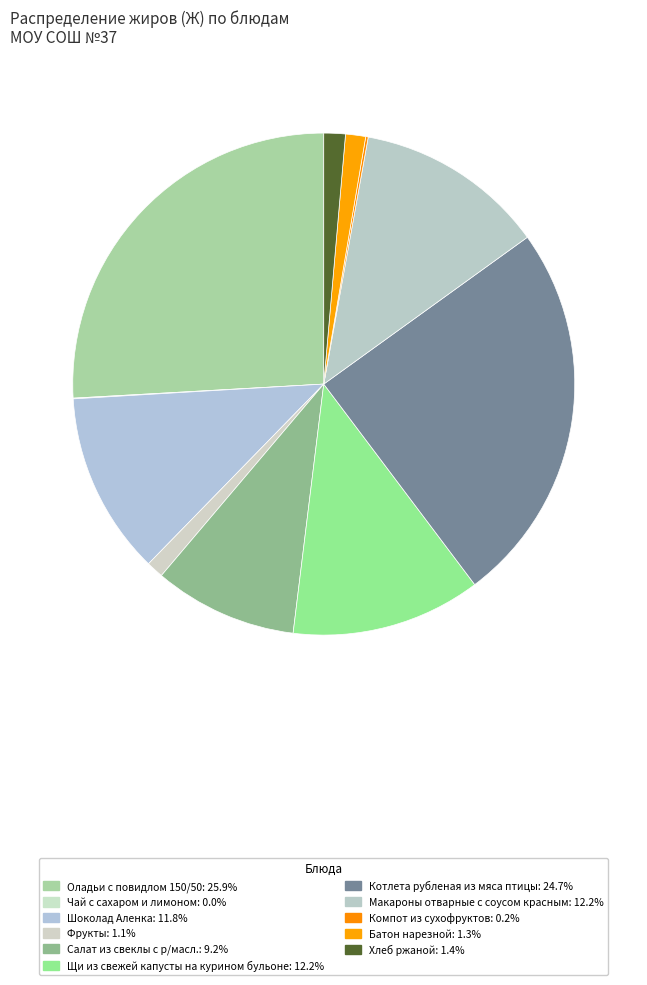

What is the largest slice in the pie chart?

Оладьи с повидлом 150/50